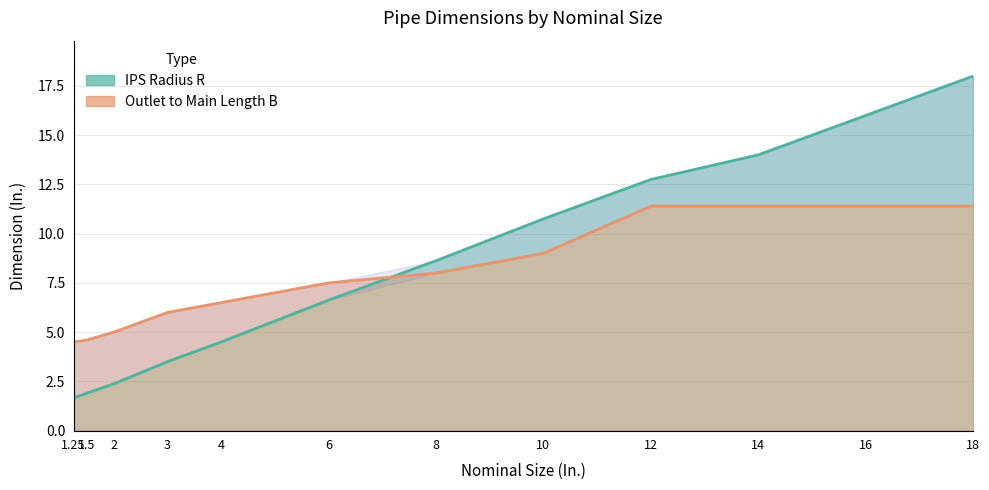

At 10, list the series in order from largest to smallest.

IPS Radius R, Outlet to Main Length B